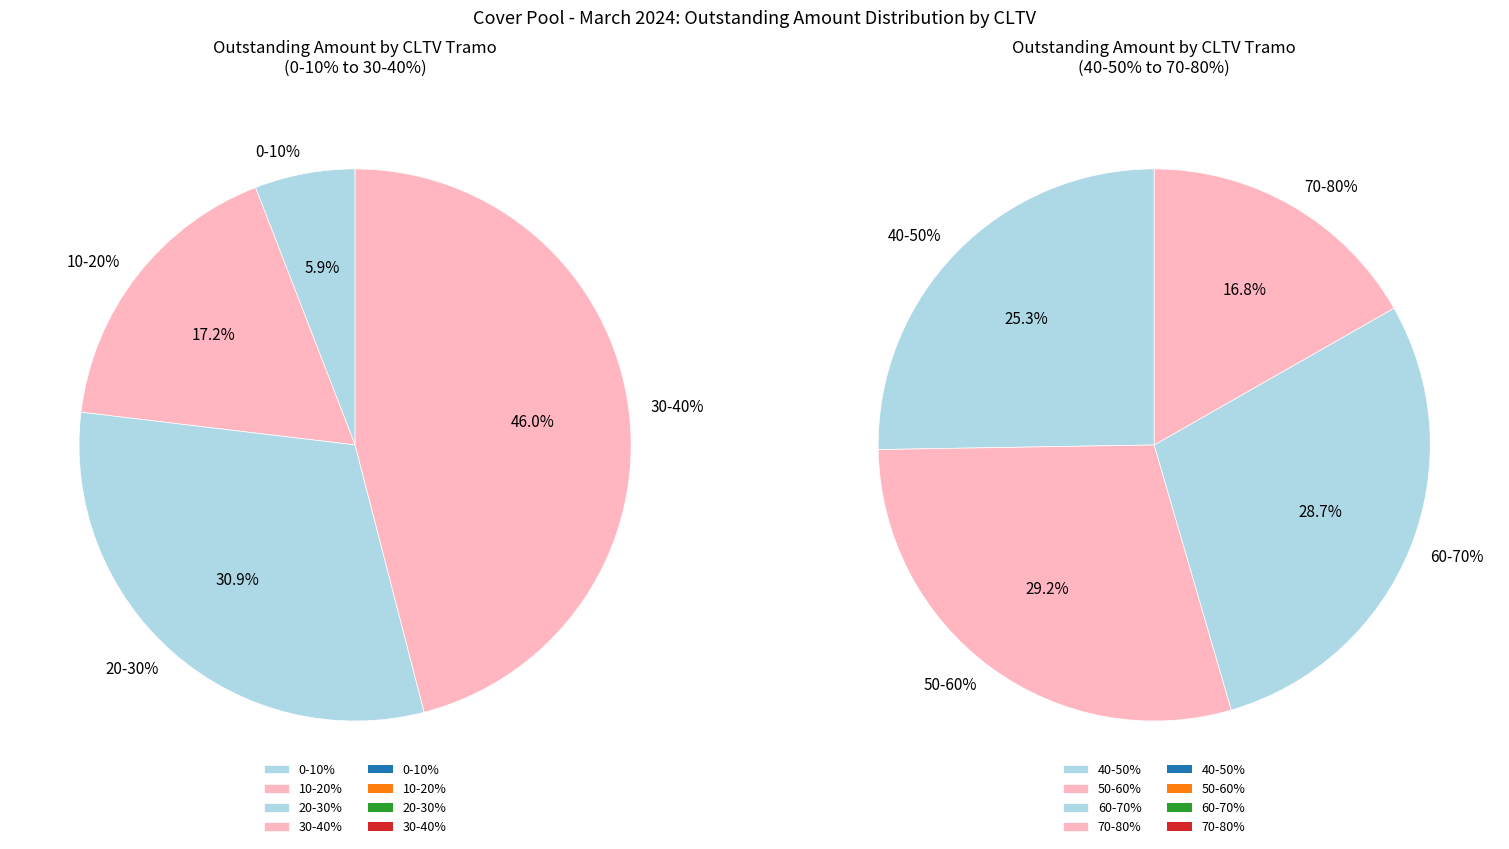

Which slice is the largest?

50-60%